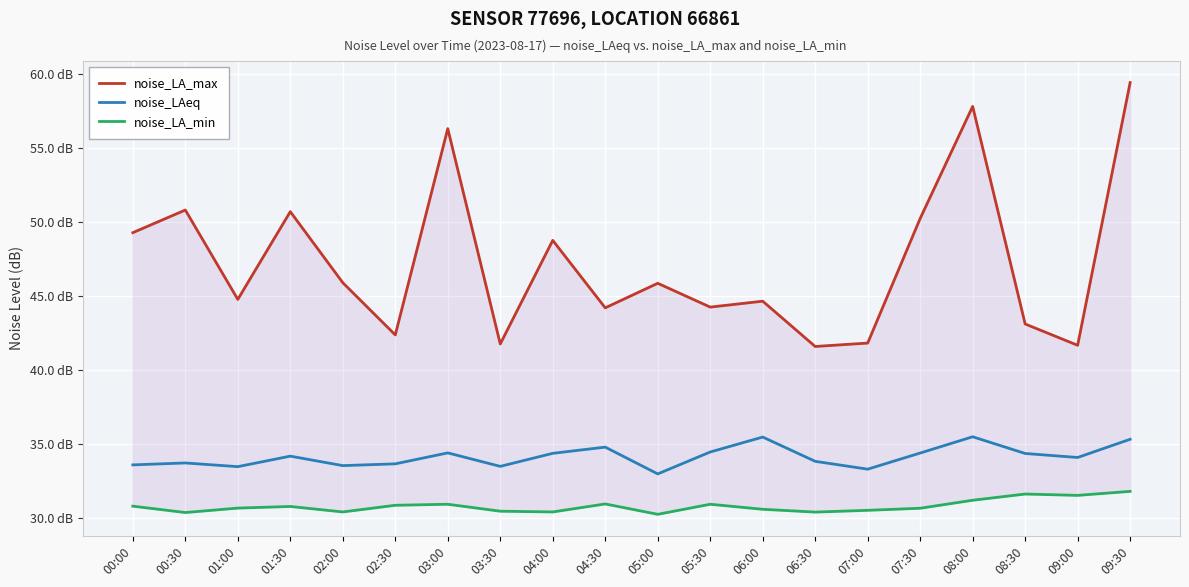

What is the minimum value for noise_LA_min?

30.3